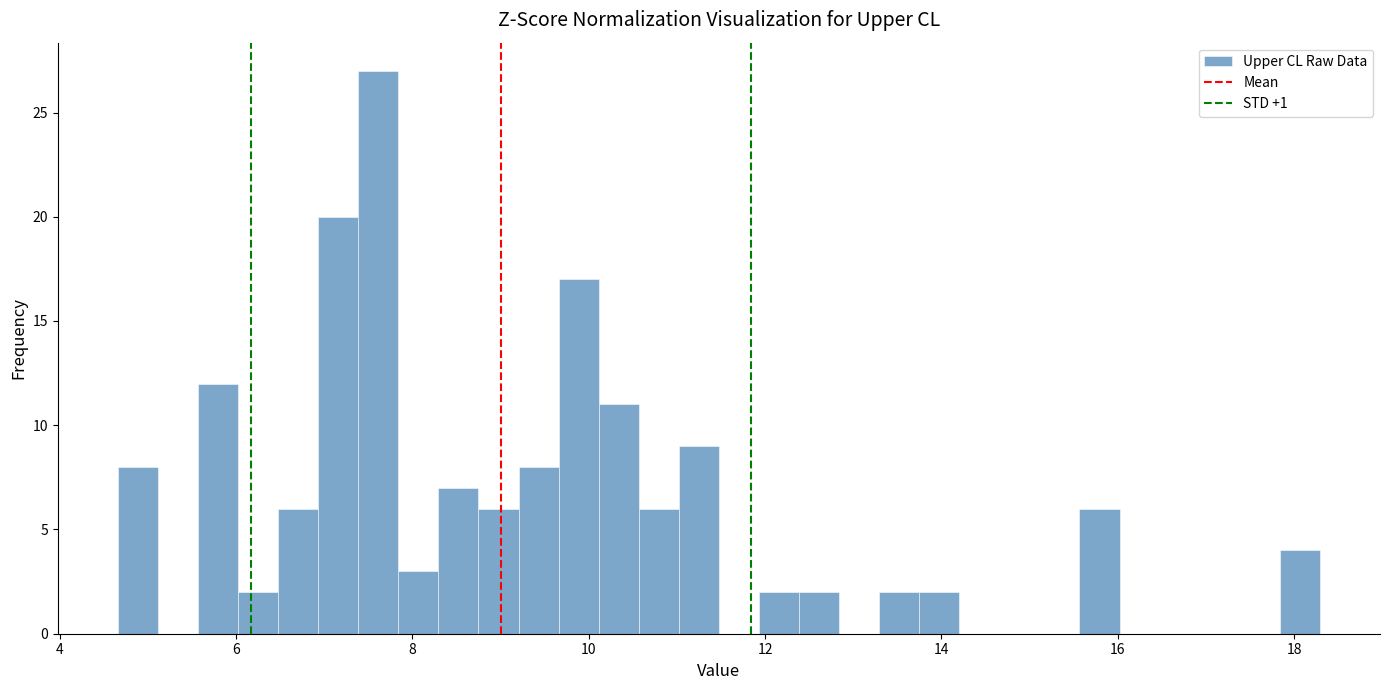

Read against the x-axis, roughly where is the centre of the tallest bar?

7.6